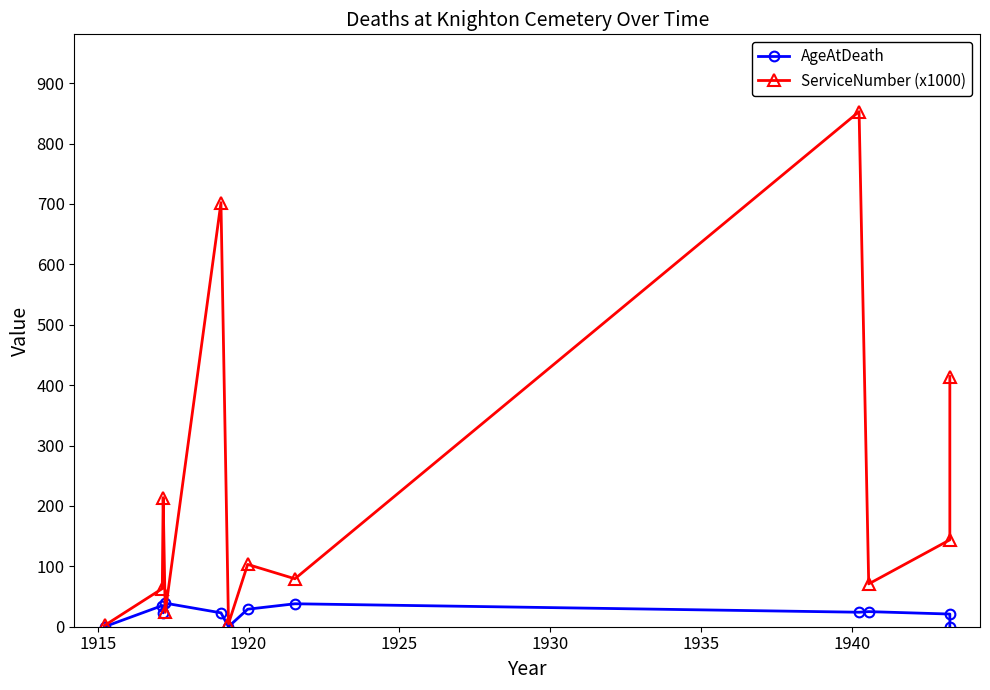

Reading left to right, extract all data points from this chart.

AgeAtDeath: 0.0	35.0	23.0	39.0	23.0	0.0	29.0	38.0	24.0	25.0	21.0	0.0
ServiceNumber (x1000): 2.1	63.2	213.8	23.8	702.3	4.9	103.2	79.4	853.0	70.9	143.9	414.3